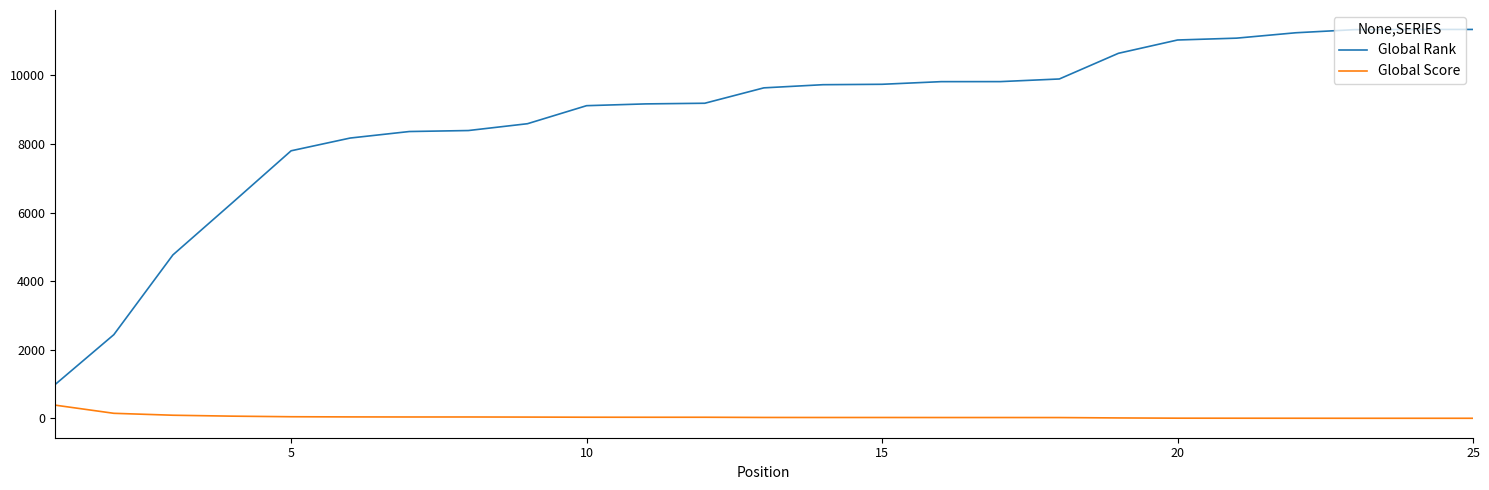

List the series in order of their peak value, highest first.

Global Rank, Global Score